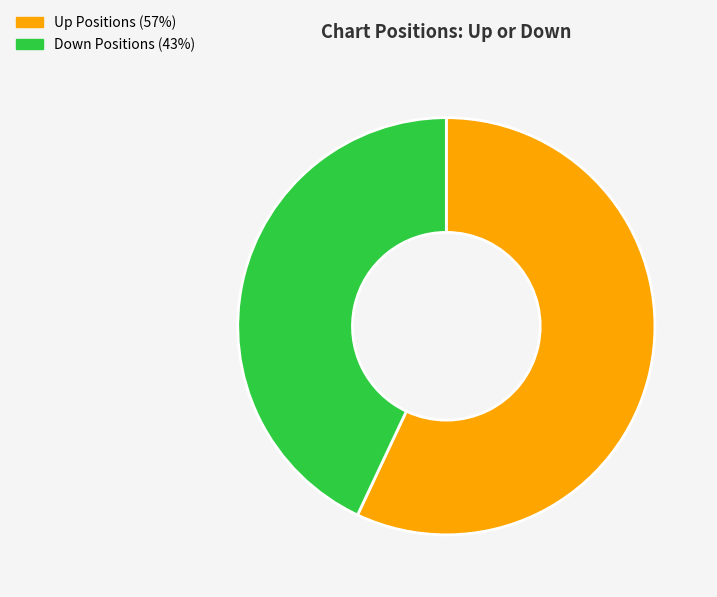

Is there any slice that represents more than half of the pie?

Yes